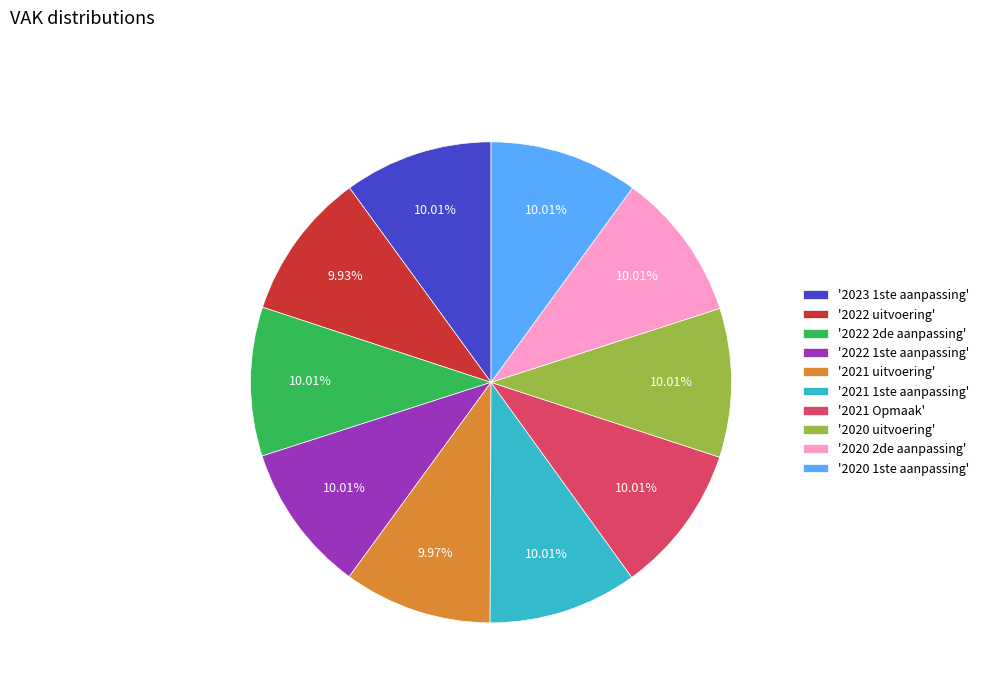

Is there any slice that represents more than half of the pie?

No